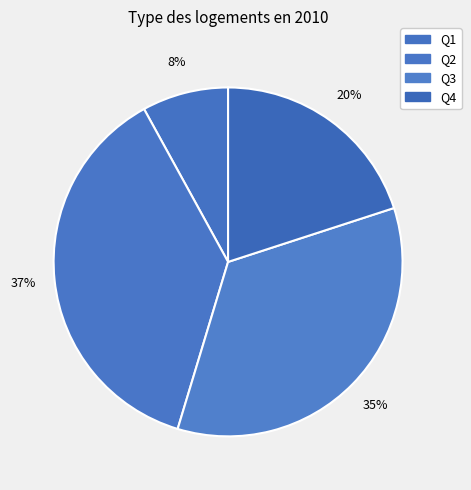

How many slices are in this pie chart?

4